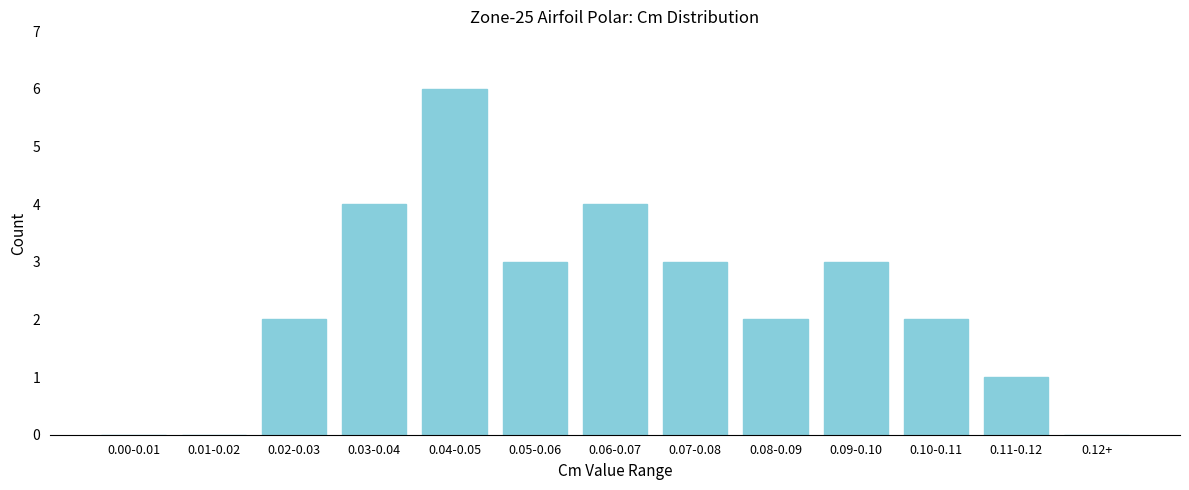

Reading left to right, what are all the values shown in this chart?

0.00-0.01=0	0.01-0.02=0	0.02-0.03=2	0.03-0.04=4	0.04-0.05=6	0.05-0.06=3	0.06-0.07=4	0.07-0.08=3	0.08-0.09=2	0.09-0.10=3	0.10-0.11=2	0.11-0.12=1	0.12+=0